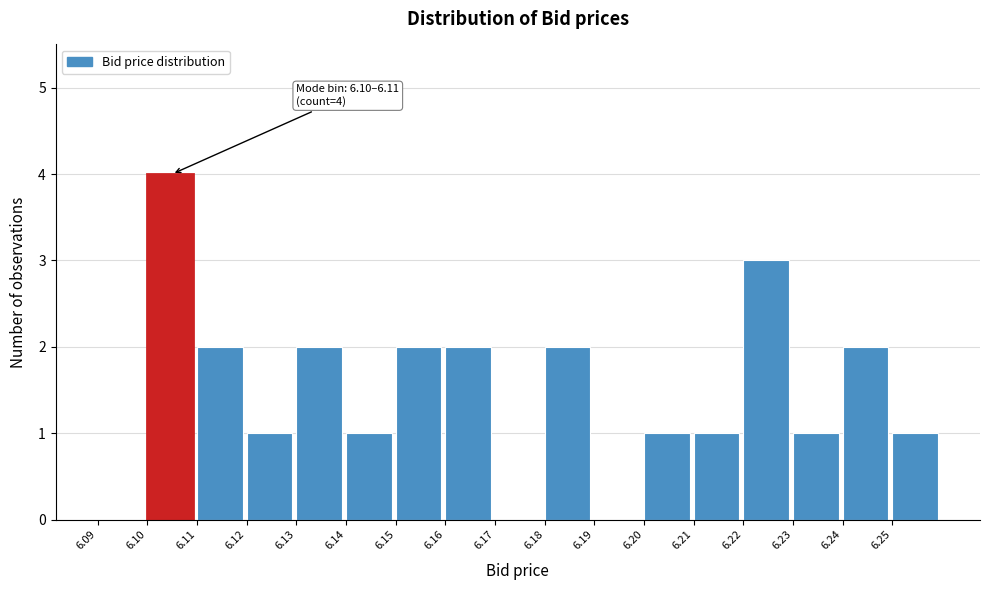

Which range on the x-axis has the tallest bar?

6.10 to 6.11